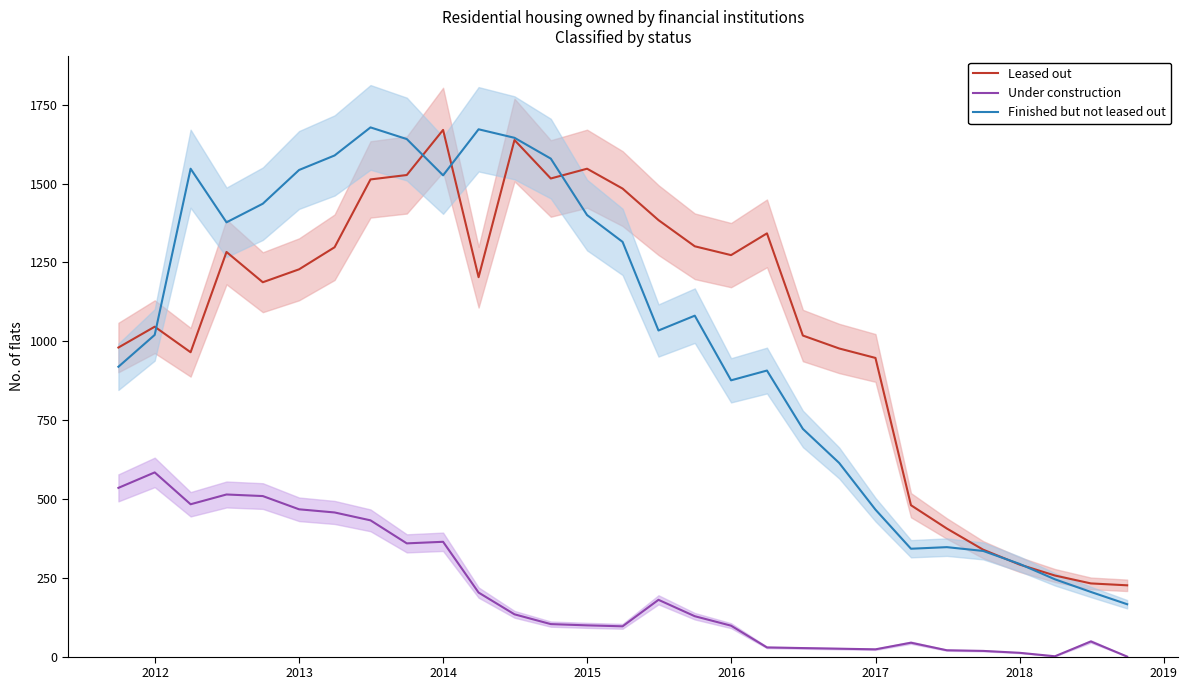

What is the maximum value for Finished but not leased out?

1678